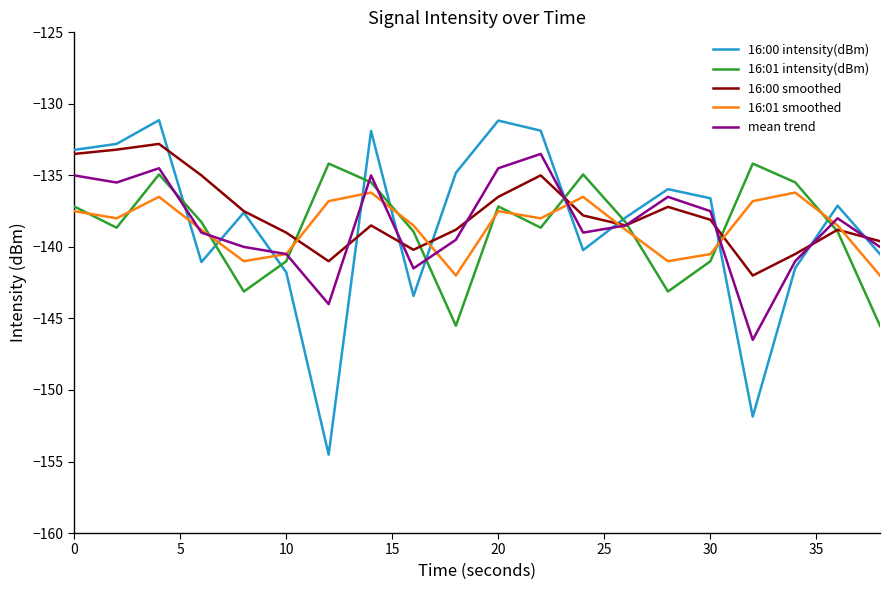

What is the maximum value for 16:00 intensity(dBm)?

-131.1